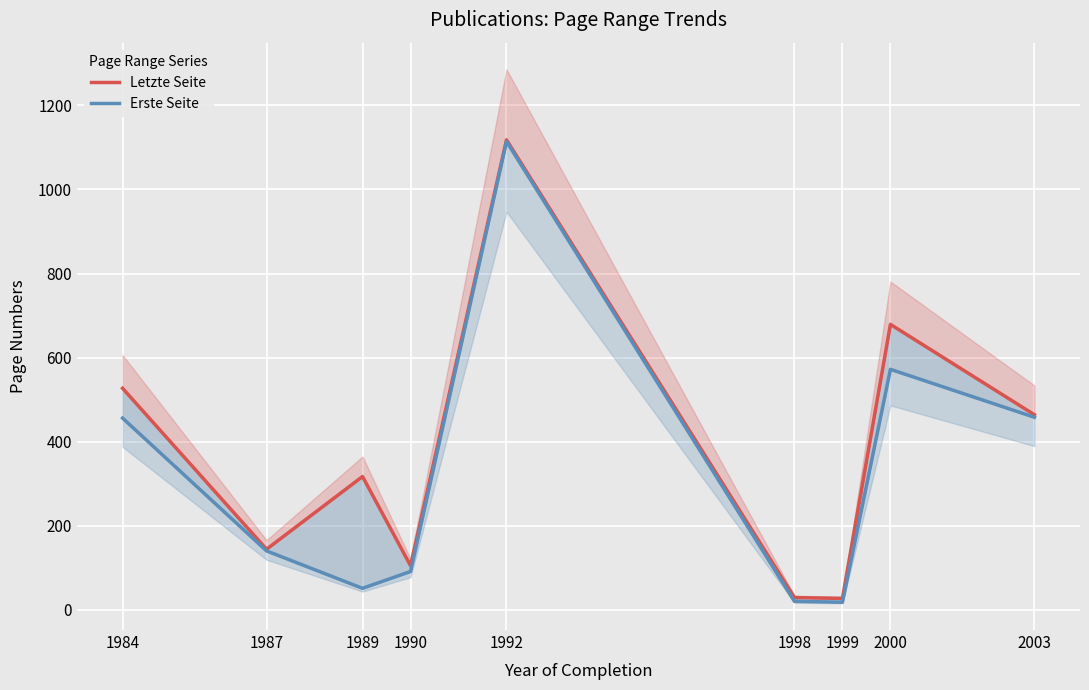

True or false: Erste Seite and Letzte Seite cross at least once.

False